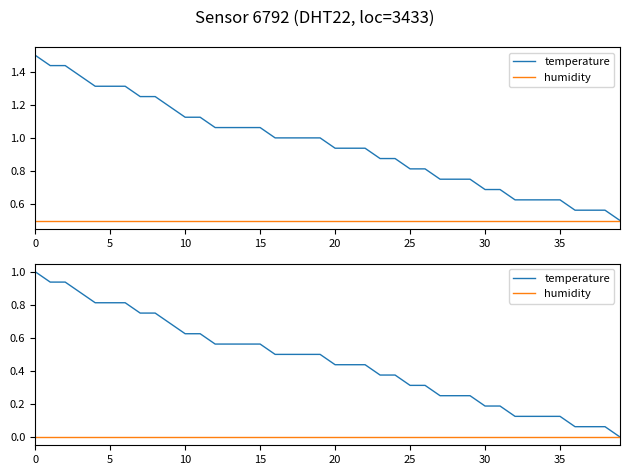

List the series in order of their peak value, lowest first.

humidity, temperature